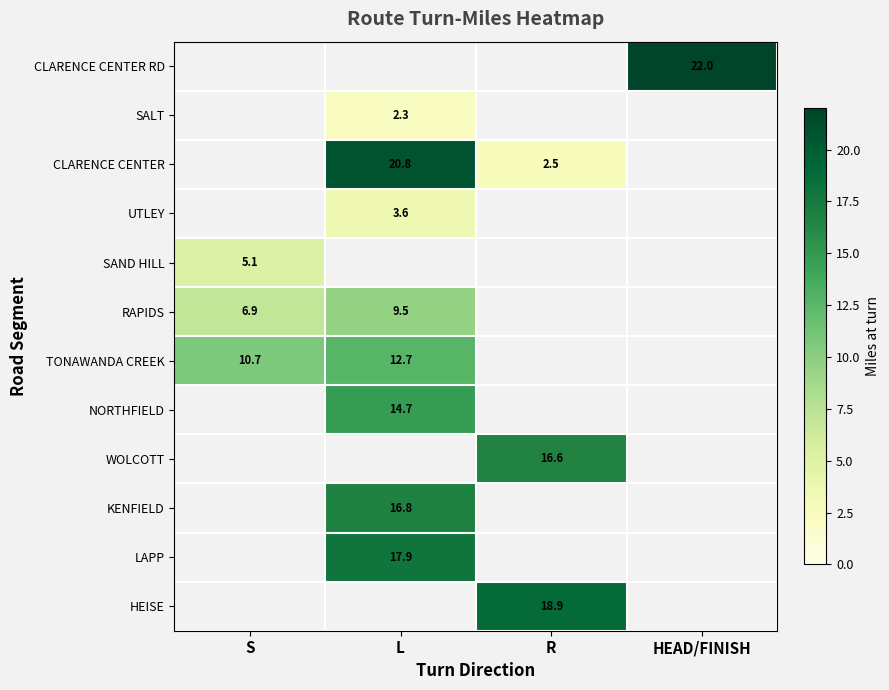

The NORTHFIELD series shows 14.7 at L. True or false?

True